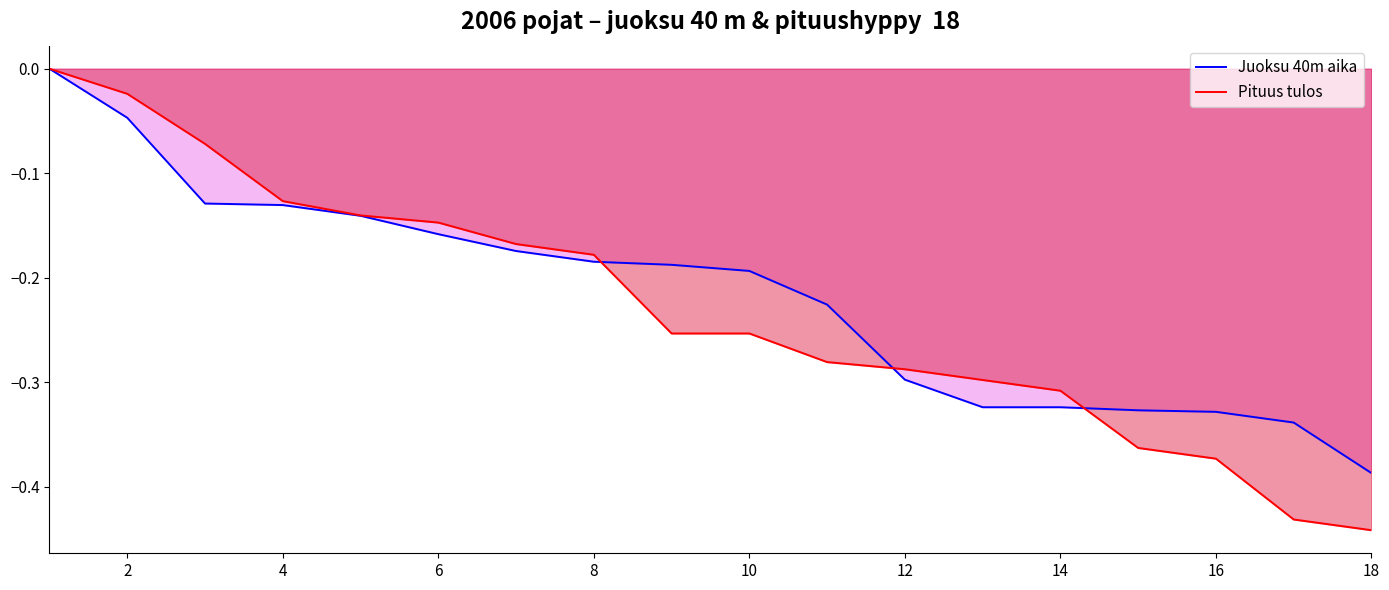

True or false: Juoksu 40m aika has a value of -0.1 at 8.

False